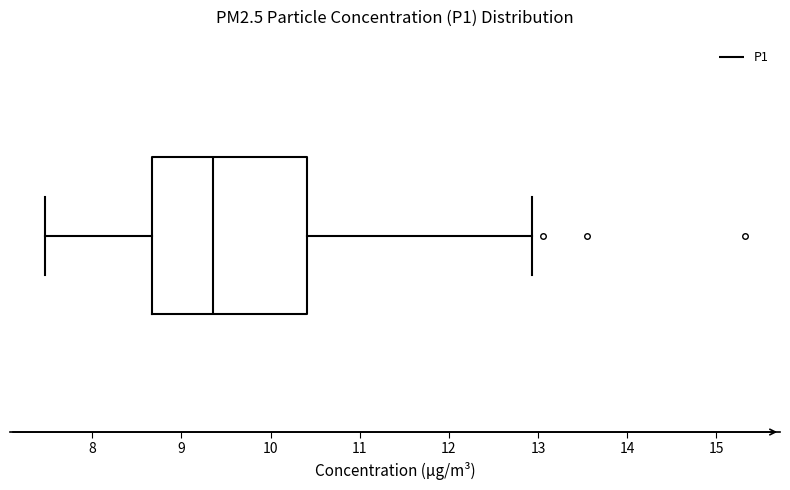

Transcribe this box plot: give where the median line is, the range the box spans, and where the two whiskers end, as read against the x-axis. The values are not printed on the chart, so give them approximately, as read against the axis.

median 9.4, box 8.7 to 10.4, whiskers 7.5 to 12.9